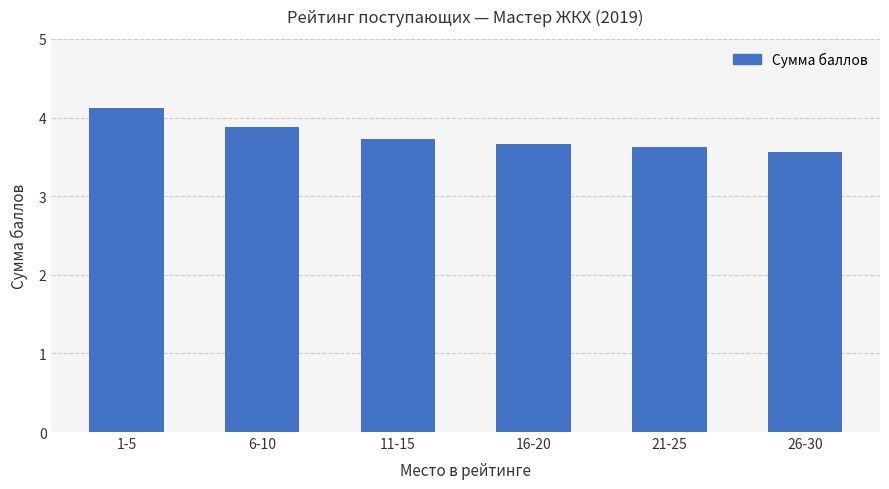

Reading left to right, extract all data points from this chart.

1-5=4.1	6-10=3.9	11-15=3.7	16-20=3.7	21-25=3.6	26-30=3.6